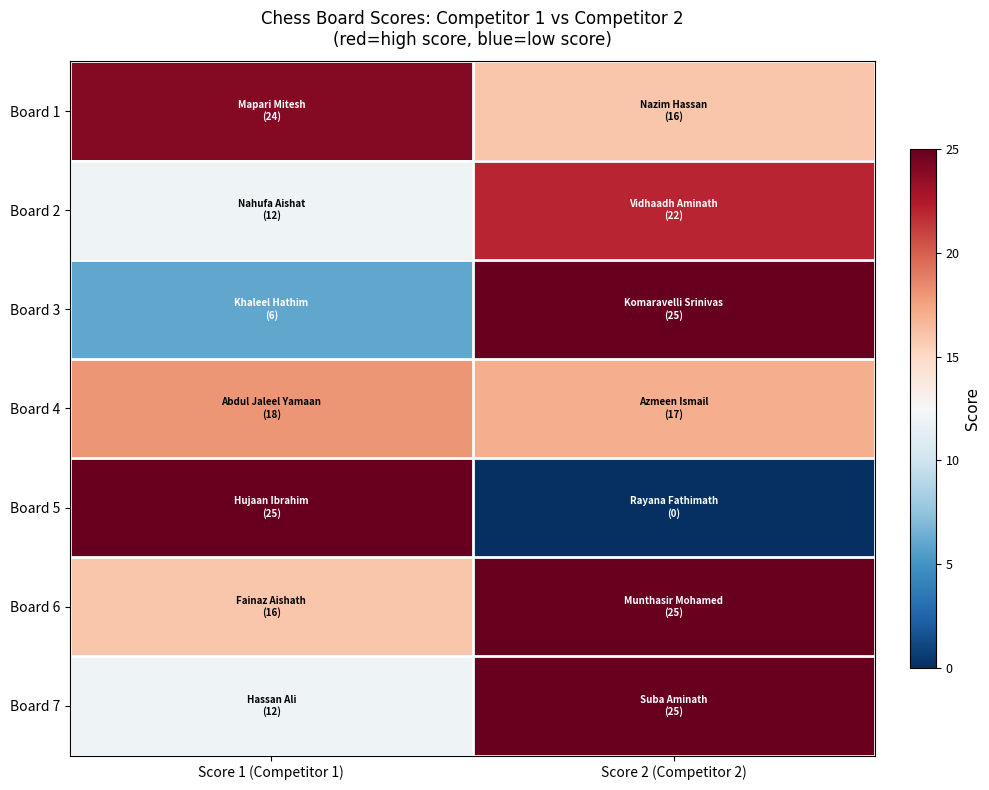

Which label corresponds to the largest value in the chart?

Score 2 (Competitor 2)